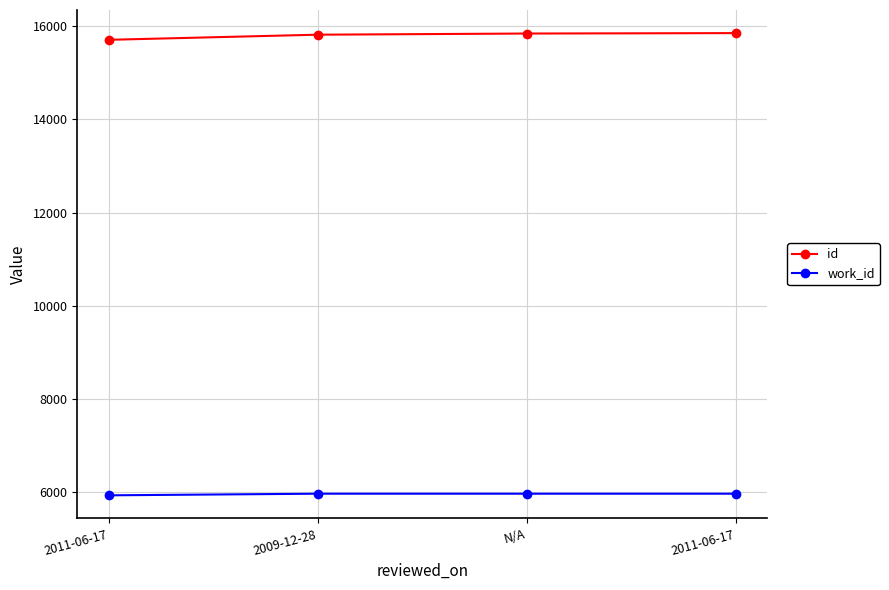

How many values in the work_id series are below 5960?

1